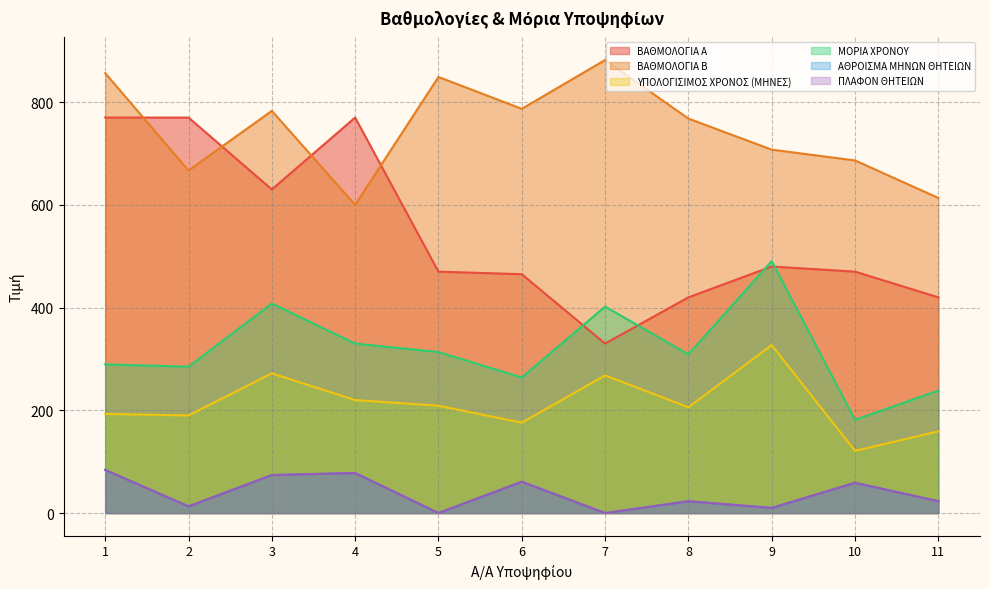

True or false: ΑΘΡΟΙΣΜΑ ΜΗΝΩΝ ΘΗΤΕΙΩΝ has a value of 14.9 at 6.

False